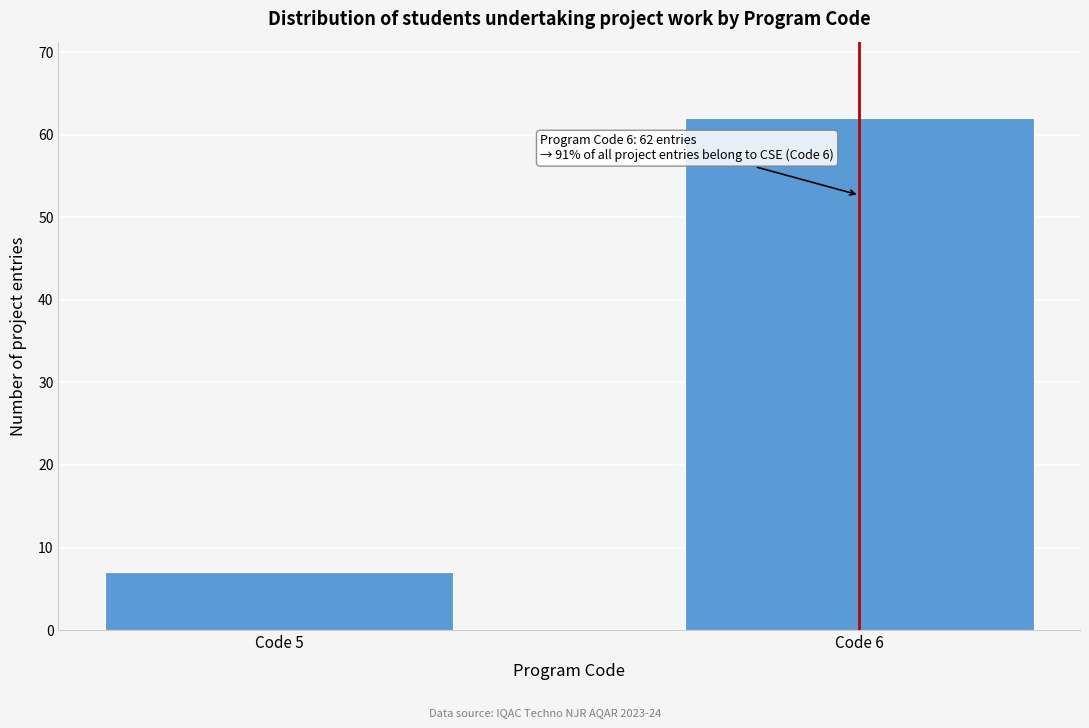

Reading left to right, what are all the values shown in this chart?

7	62